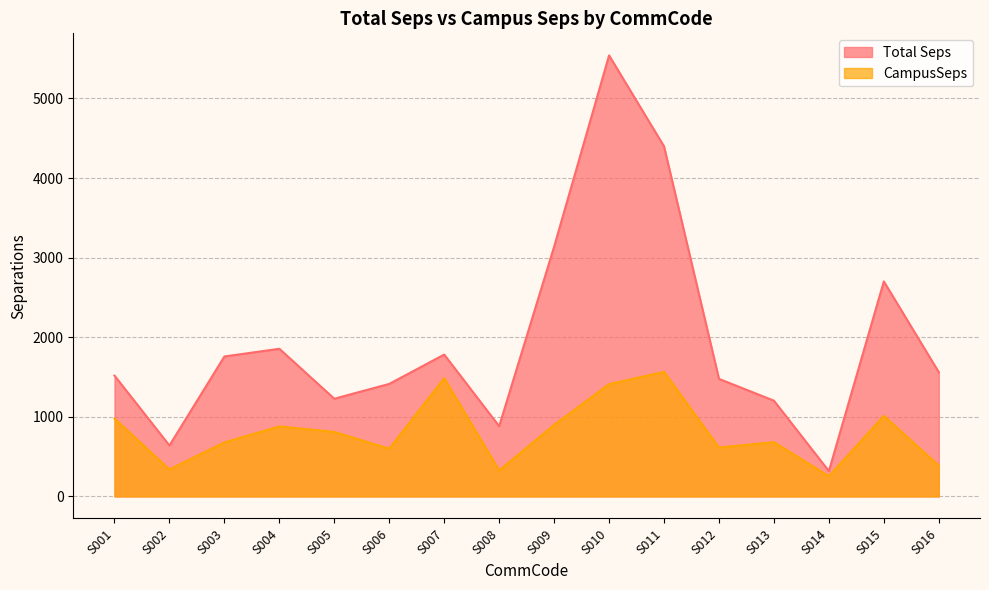

At how many categories does at least one series exceed 5297?

1